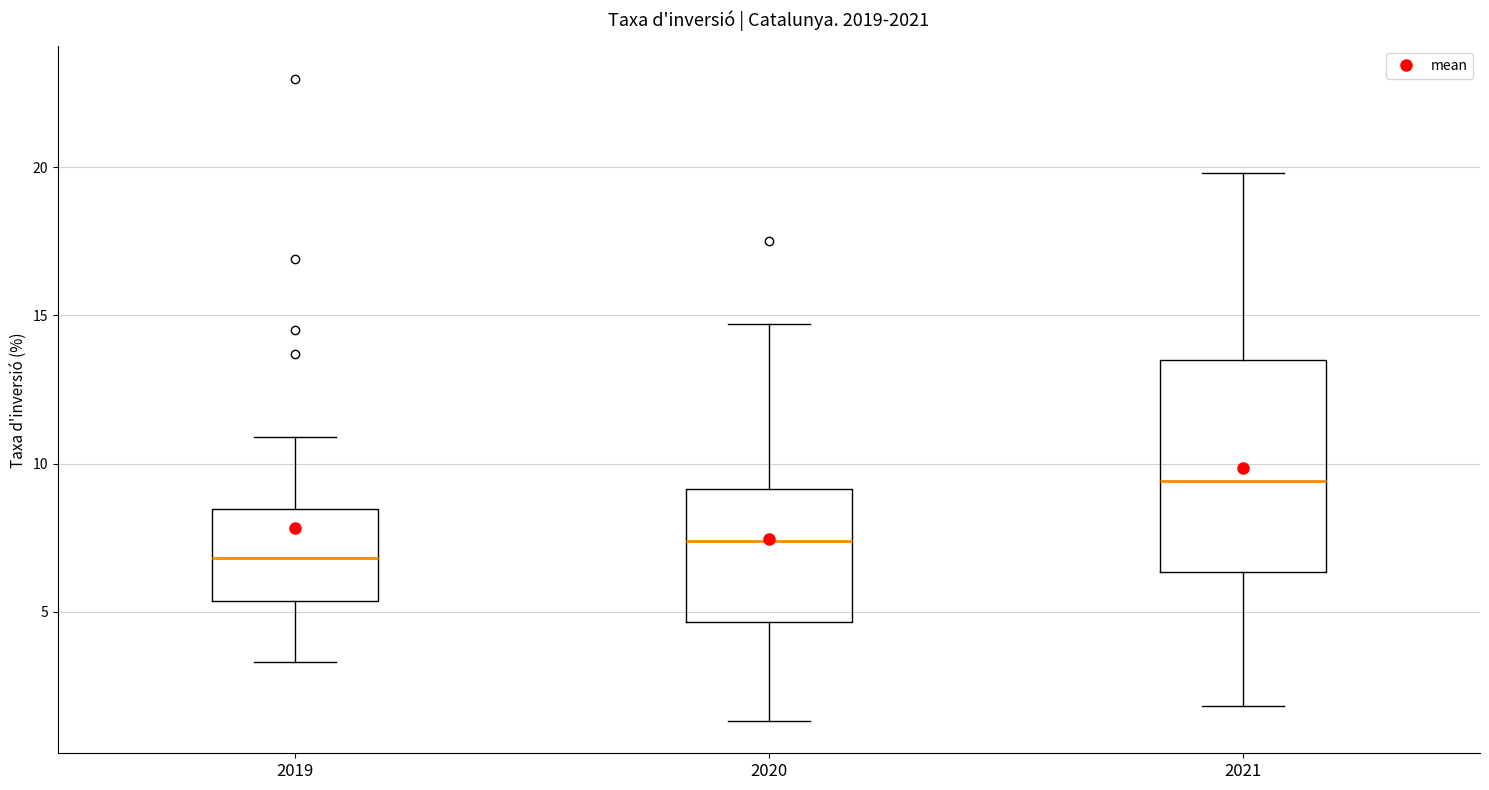

Reading left to right, read every box against the y-axis: the position of its median line, the range the box covers, and the ends of its whiskers. The values are not printed on the chart, so give them approximately, as read against the axis.

2019: median 7.0, box 5.5 to 8.5, whiskers 3.5 to 11.0
2020: median 7.5, box 4.5 to 9.0, whiskers 1.5 to 14.5
2021: median 9.5, box 6.5 to 13.5, whiskers 2.0 to 20.0